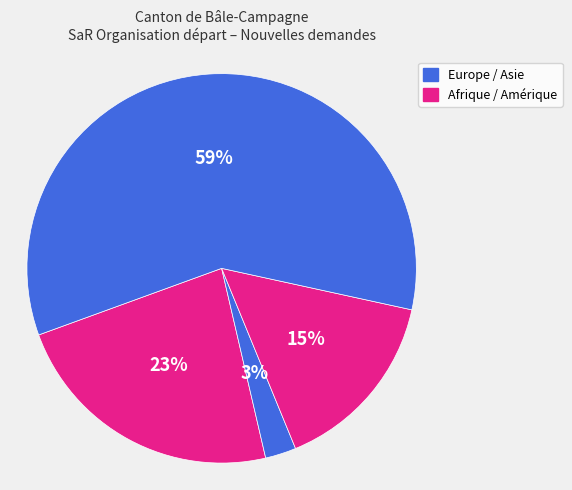

How many segments does this pie chart have?

4